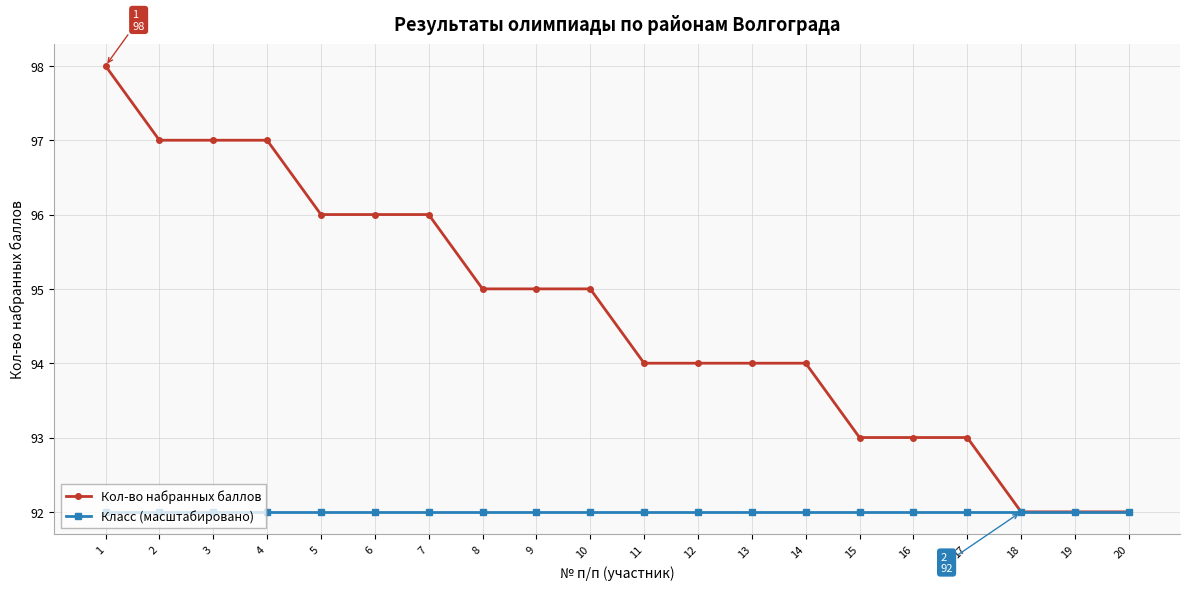

Is this an area chart (filled region under the line)?

No